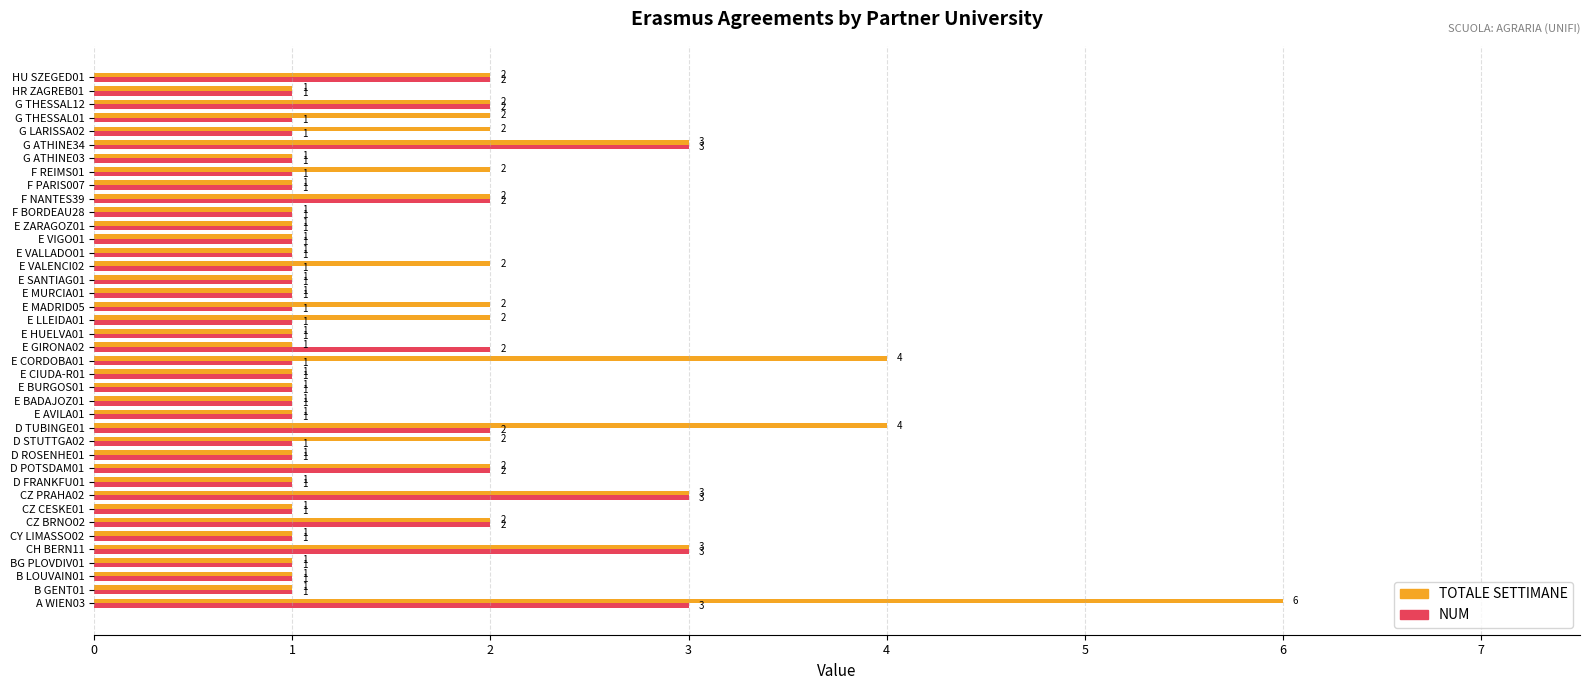

How many data points in TOTALE SETTIMANE are above 1?

18